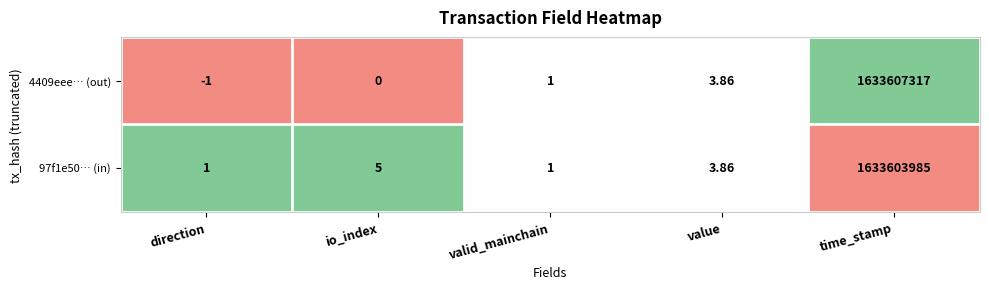

How many distinct data groups are displayed?

2